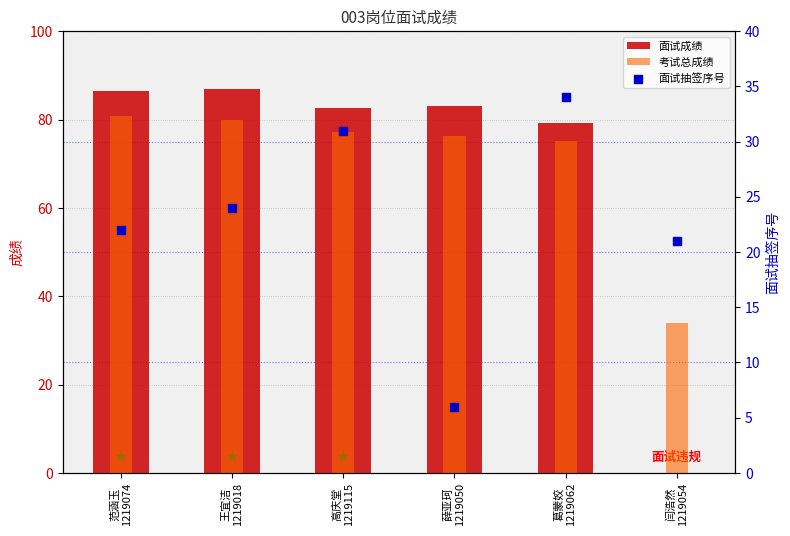

Which series has the largest total across all categories?

考试总成绩